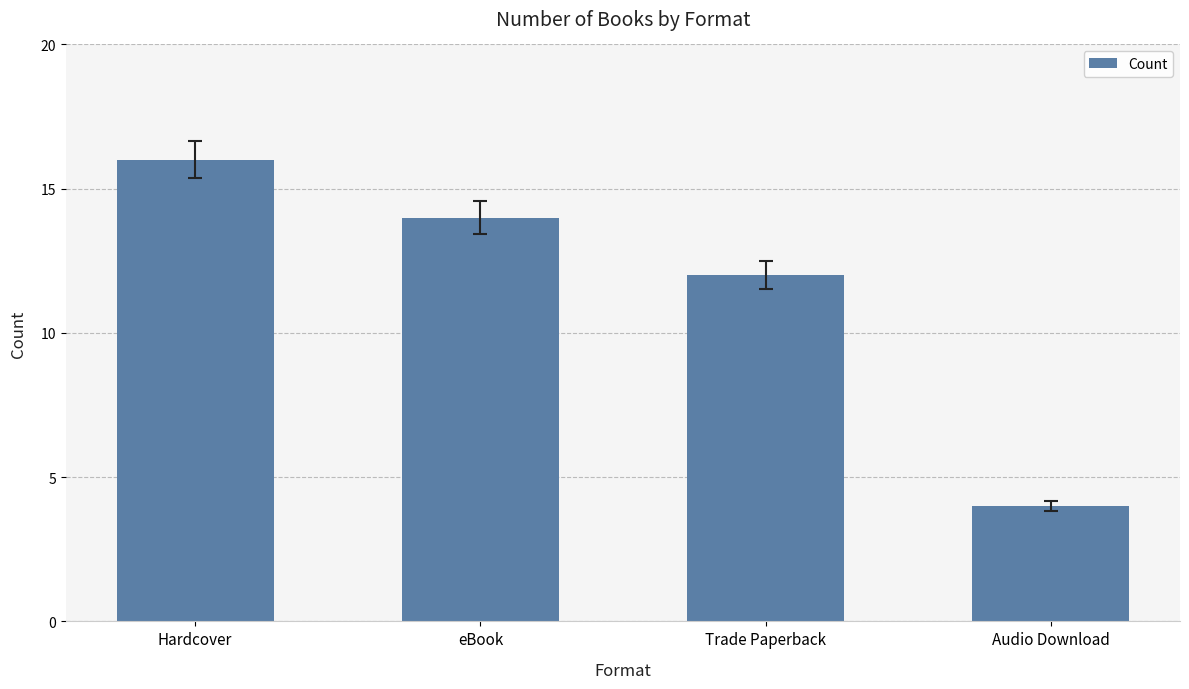

Reading left to right, list all the values displayed in this chart.

16	14	12	4